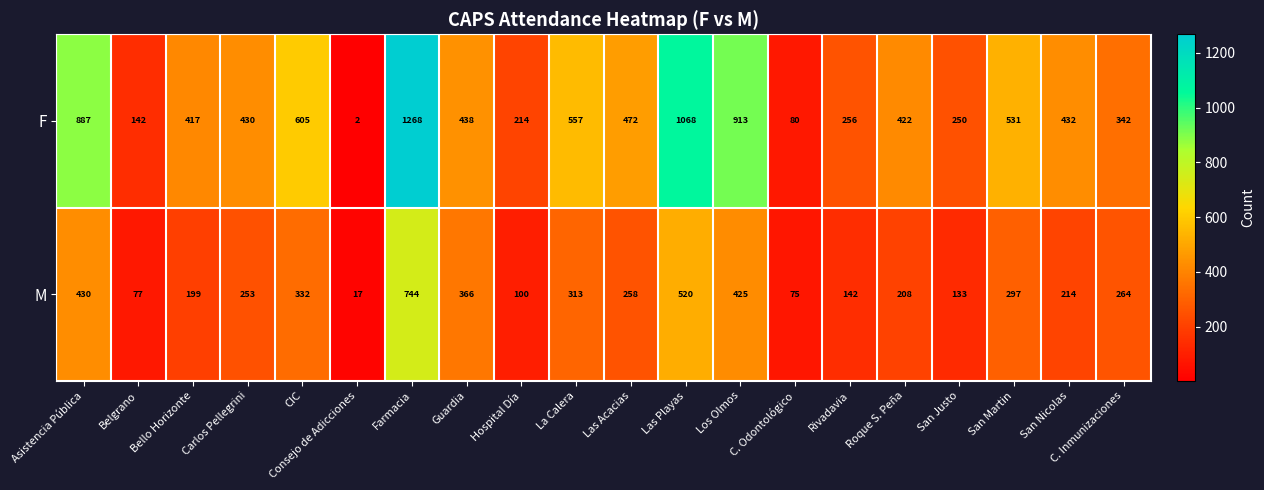

What is the average value of the M series?

268